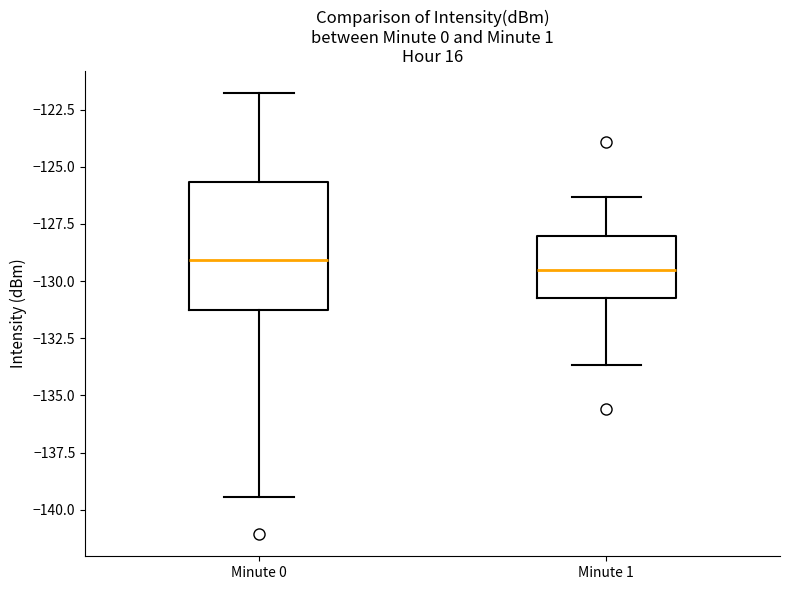

Reading left to right, read every box against the y-axis: the position of its median line, the range the box covers, and the ends of its whiskers. The values are not printed on the chart, so give them approximately, as read against the axis.

Minute 0: median -129.0, box -131.5 to -125.5, whiskers -139.5 to -122.0
Minute 1: median -129.5, box -130.5 to -128.0, whiskers -133.5 to -126.5